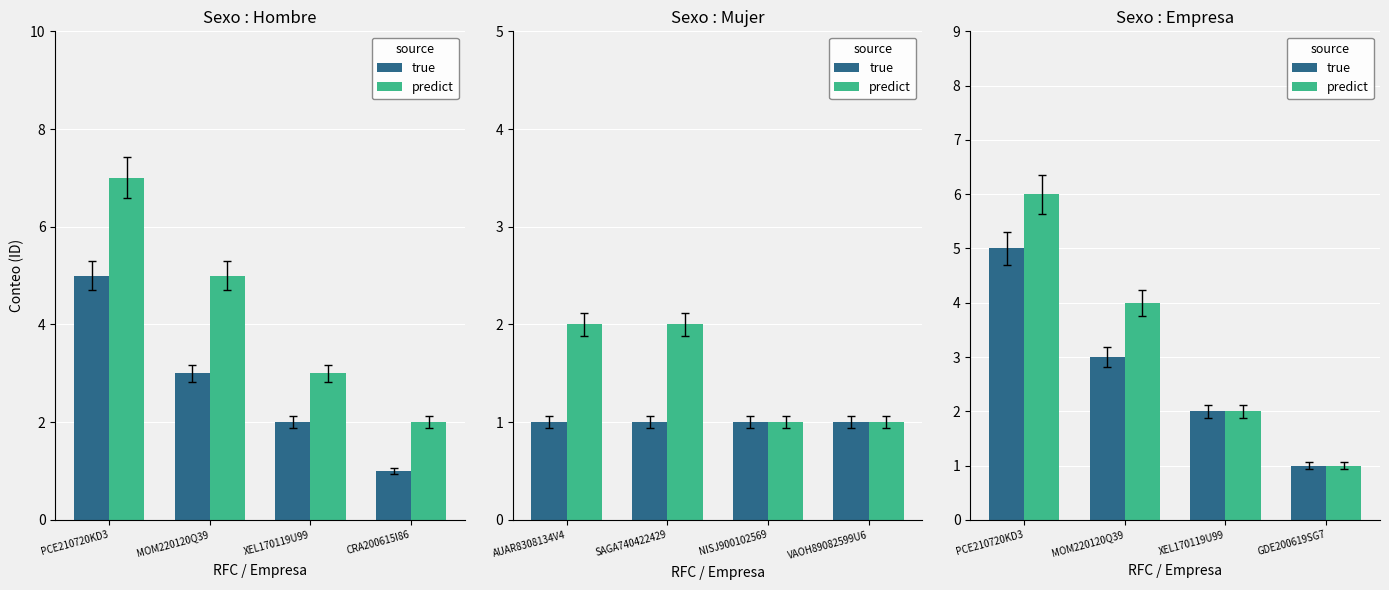

What is the minimum value shown in the chart?

1